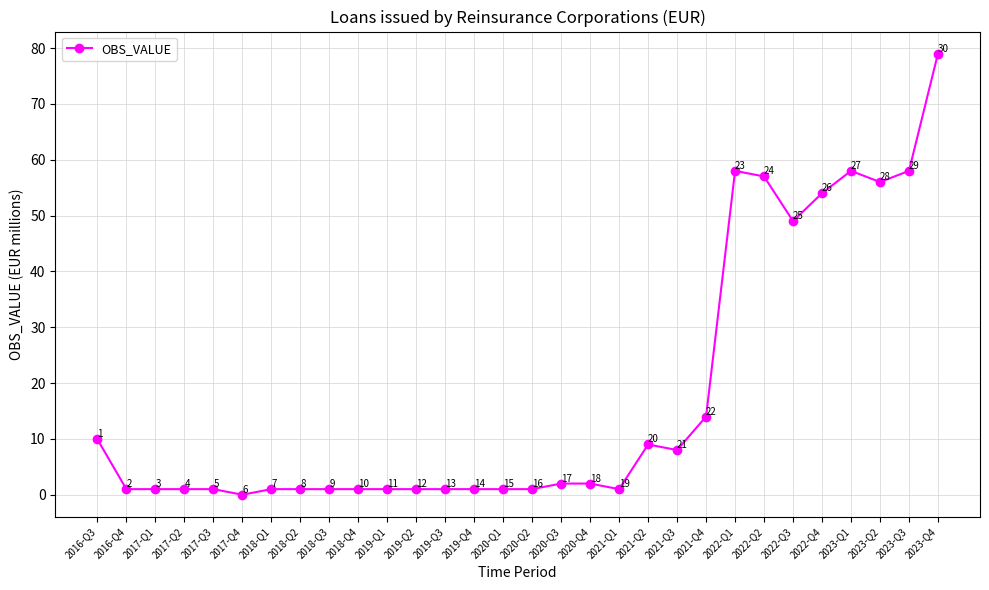

At which category does the chart reach its minimum across all series?

2017-Q4